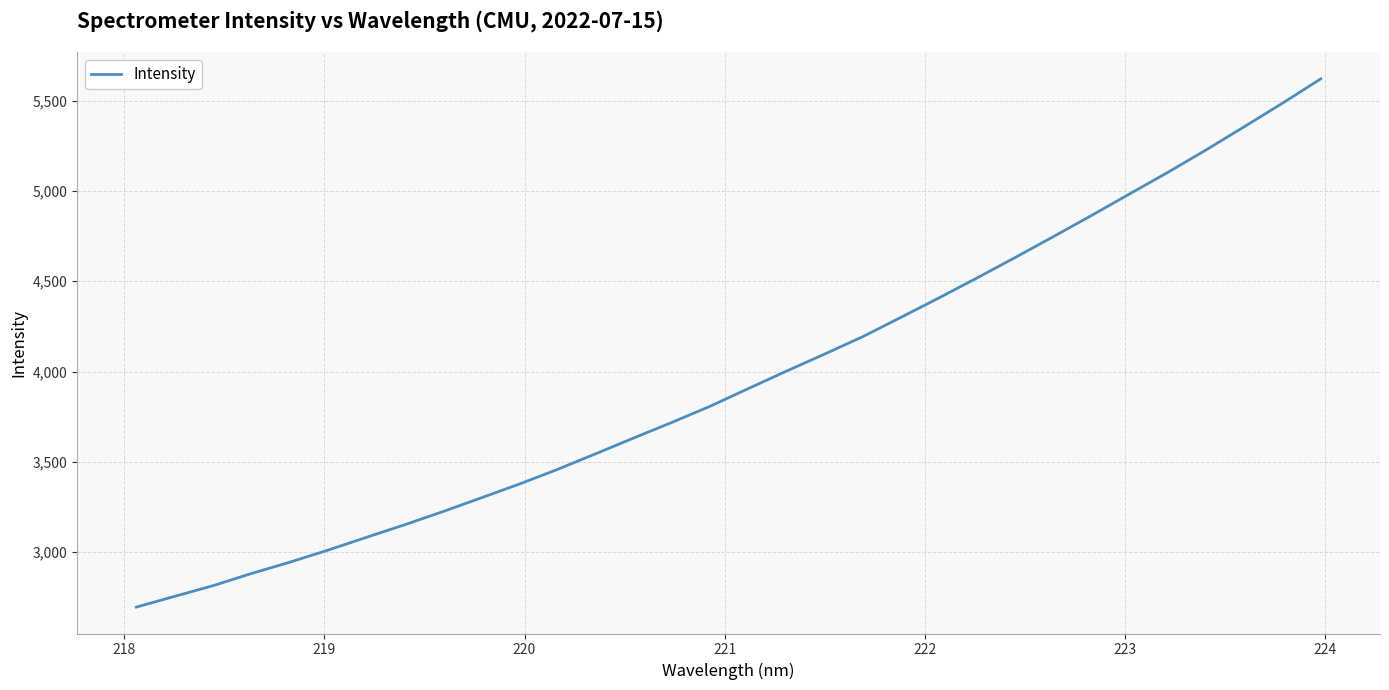

Count the number of categories in the chart.

32